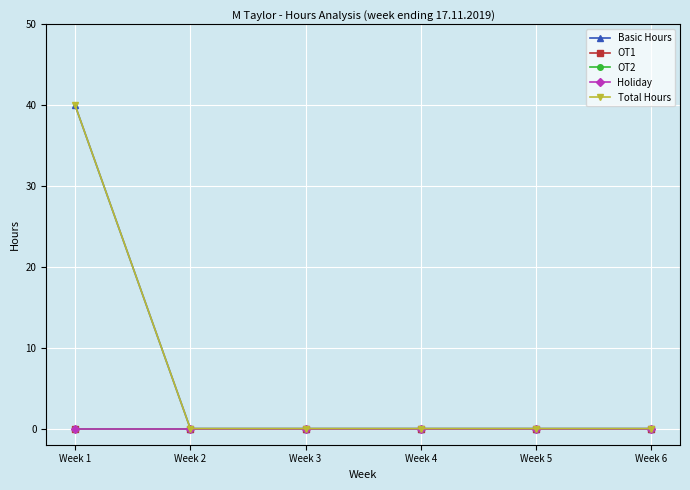

Is the value of OT1 at Week 4 greater than the value of OT2 at Week 3?

No